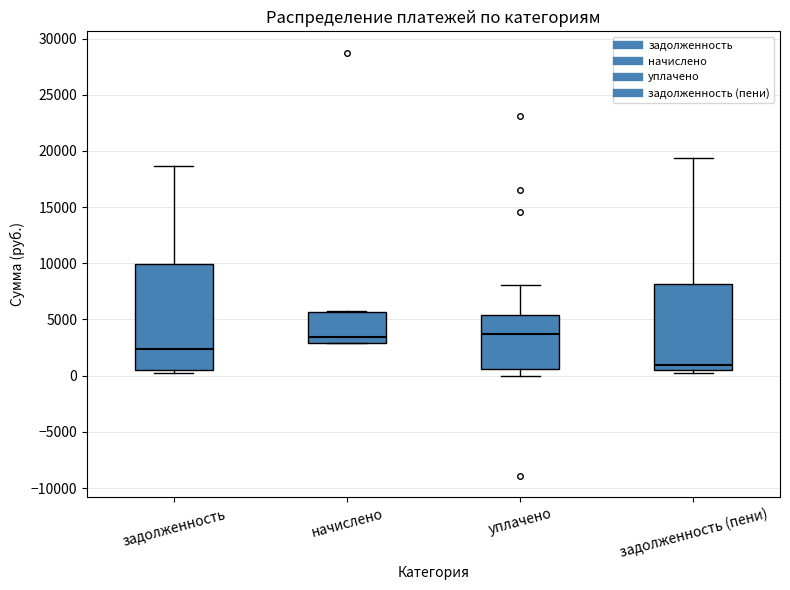

Reading left to right, transcribe this box plot: for each box, give where its median line is, the range the box spans, and where its two whiskers end, as read against the y-axis. The values are not printed on the chart, so give them approximately, as read against the axis.

задолженность: median 2500, box 500 to 10000, whiskers 0 to 18500
начислено: median 3500, box 3000 to 5500, whiskers 3000 to 6000
уплачено: median 3500, box 500 to 5500, whiskers 0 to 8000
задолженность (пени): median 1000, box 500 to 8000, whiskers 0 to 19500